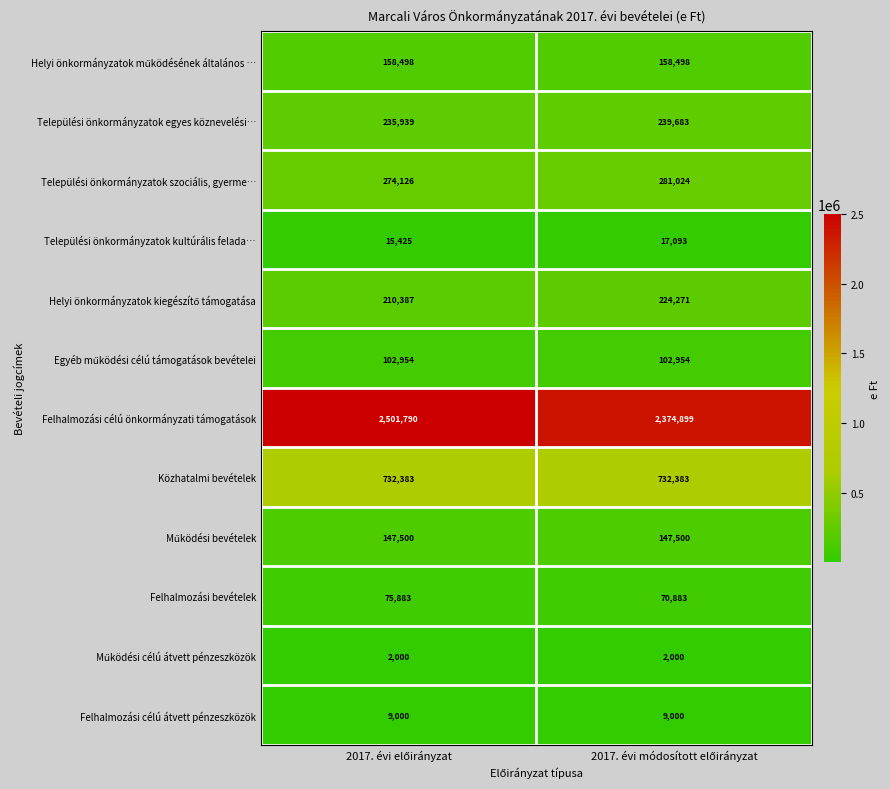

What is the average value of the Települési önkormányzatok szociális, gyerme… series?

277575